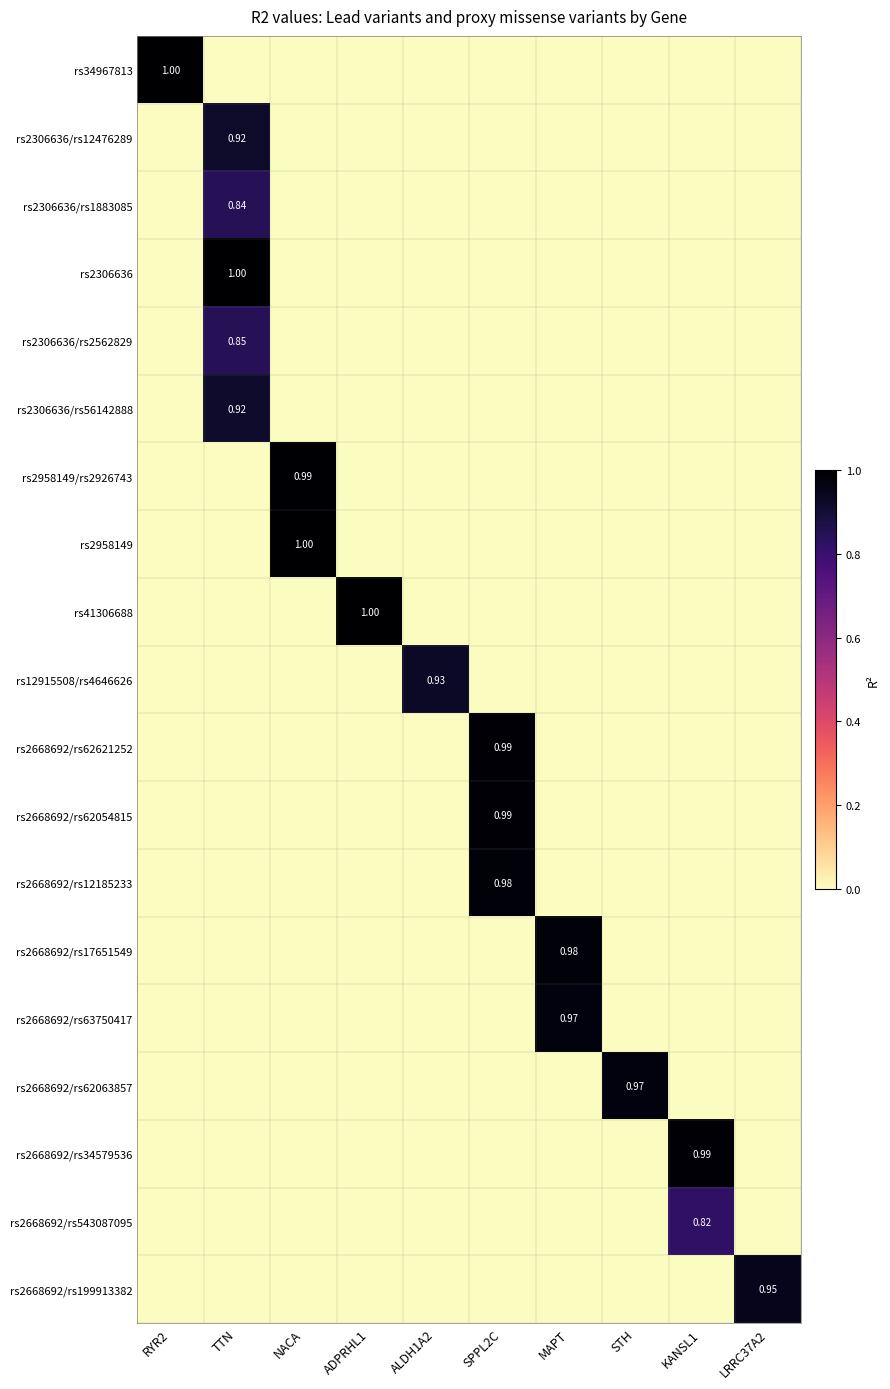

Which series has the largest total across all categories?

rs34967813